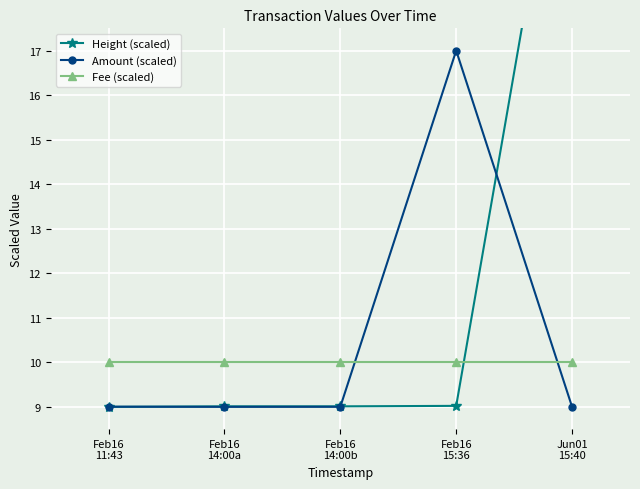

Where do Height (scaled) and Amount (scaled) first cross each other?

Feb16
11:43 and Feb16
14:00a